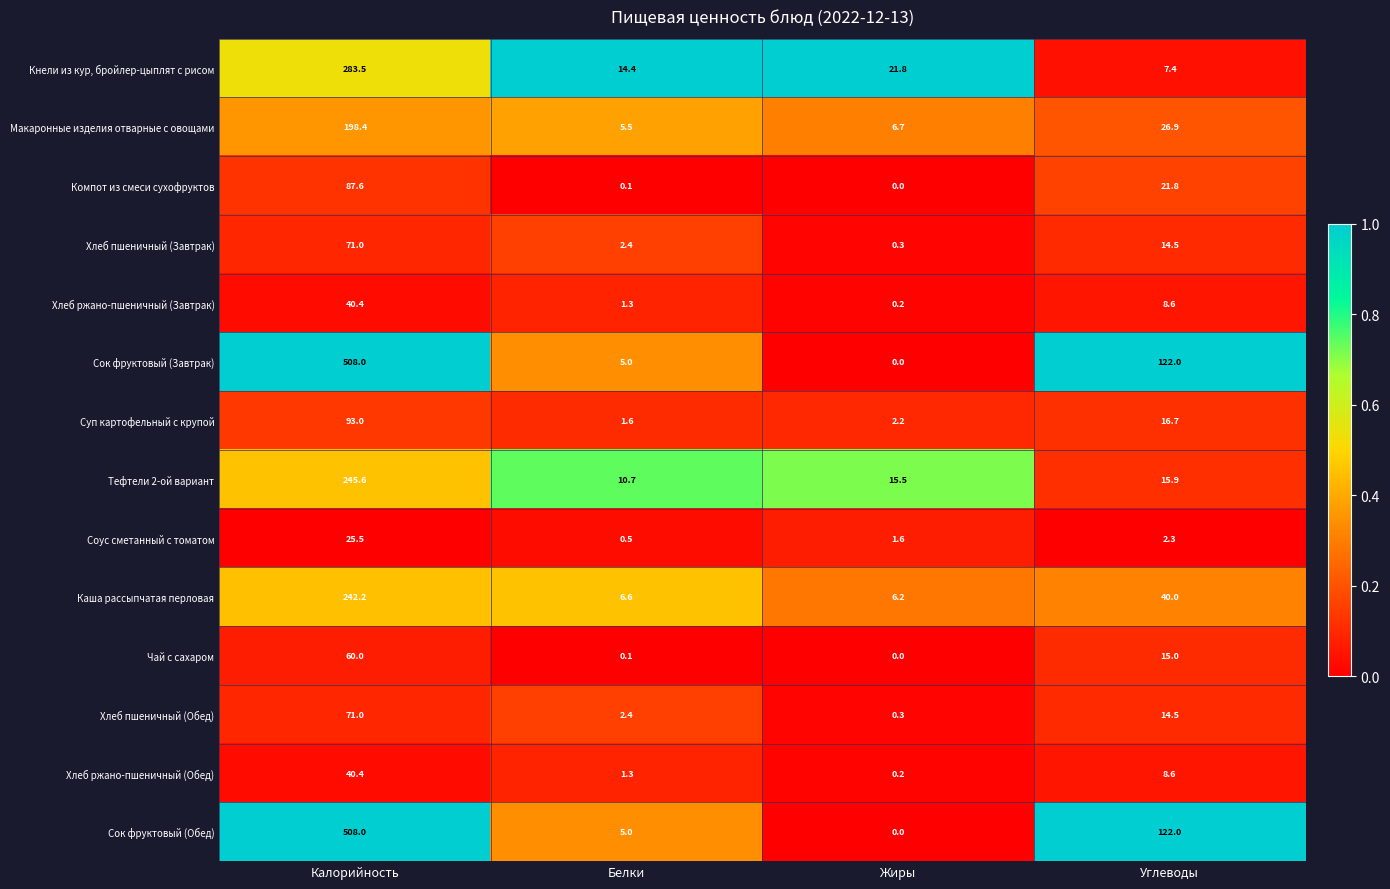

The value of Кнели из кур, бройлер-цыплят с рисом at Углеводы is 11.2. True or false?

False